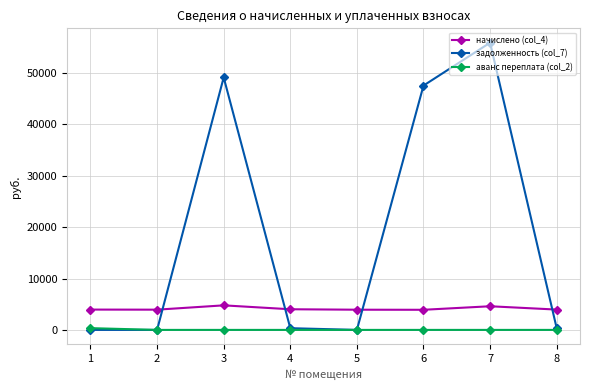

Is the value of начислено (col_4) at 5 greater than the value of аванс переплата (col_2) at 7?

Yes